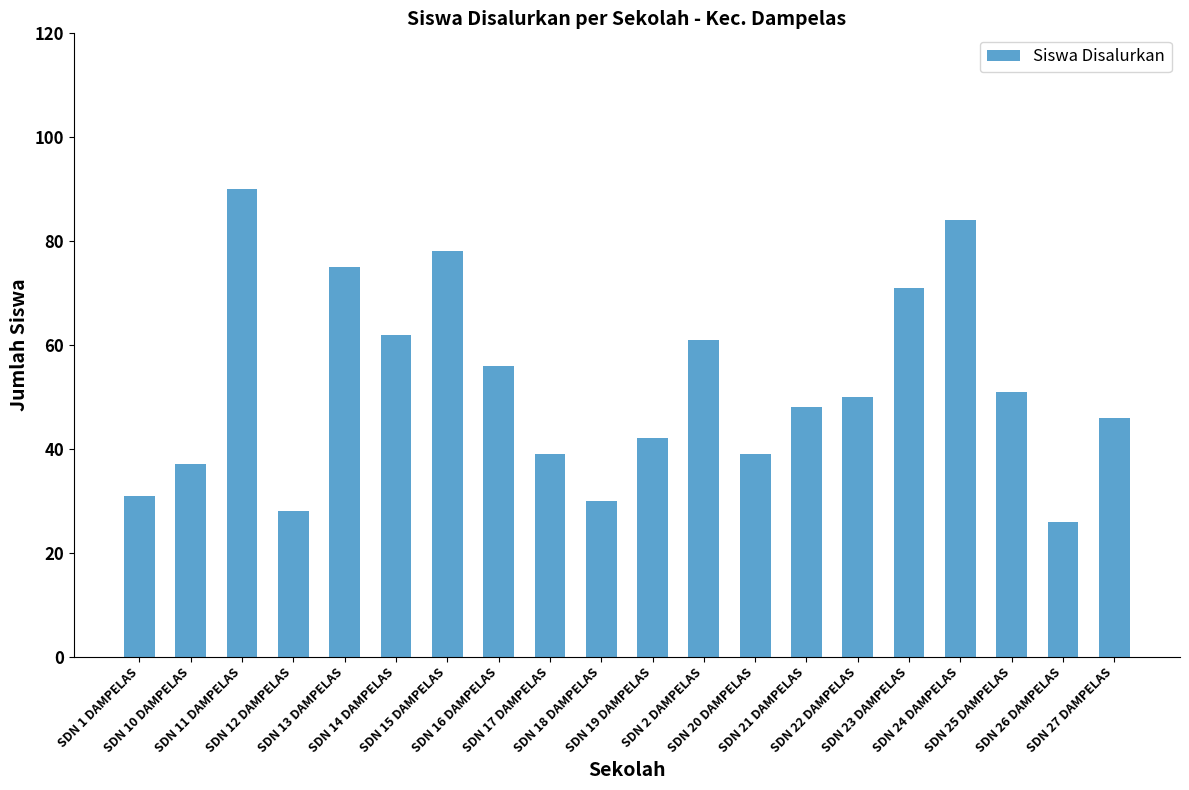

What is the ratio of the value at SDN 16 DAMPELAS to the value at SDN 19 DAMPELAS?

1.3